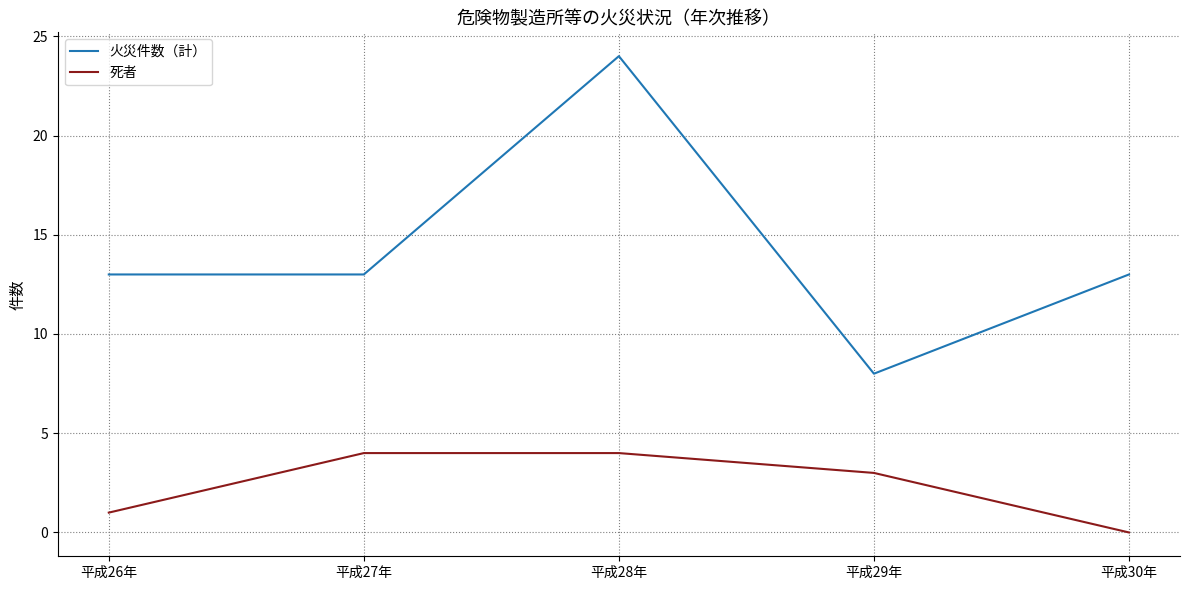

At which label does 死者 first exceed 3?

平成27年